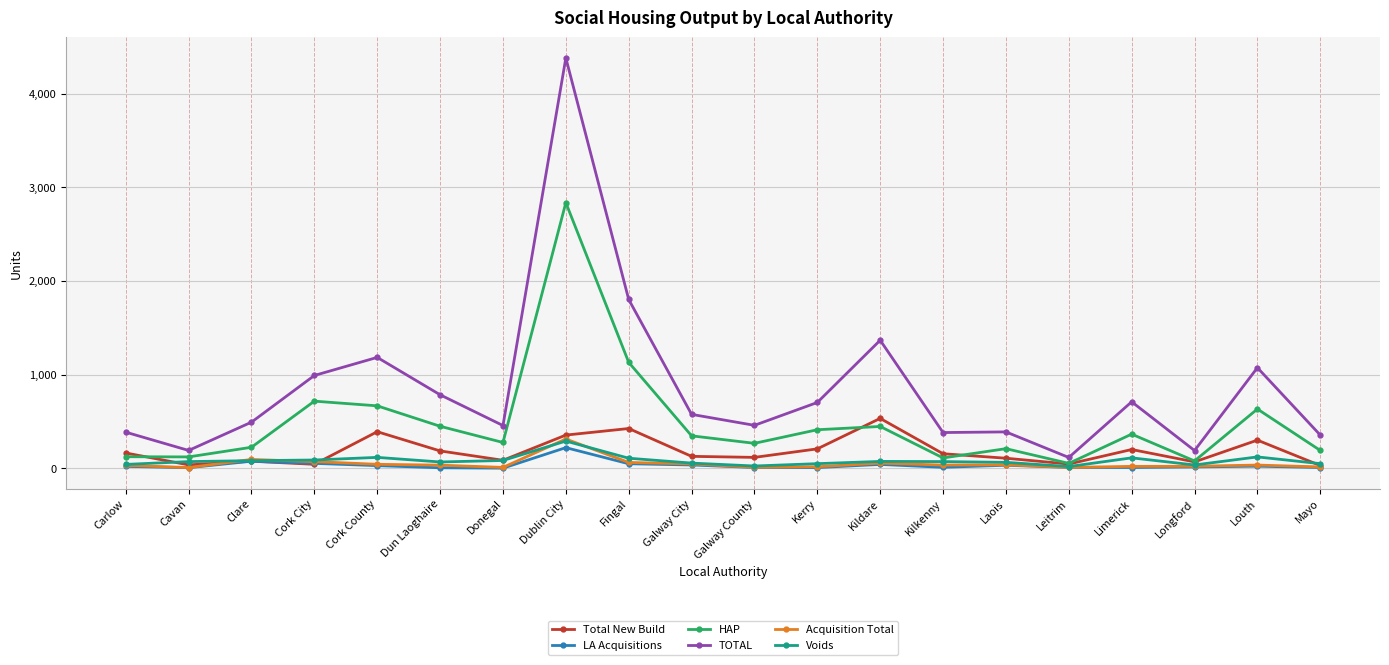

What is the label of the 13th point from the left?

Kildare